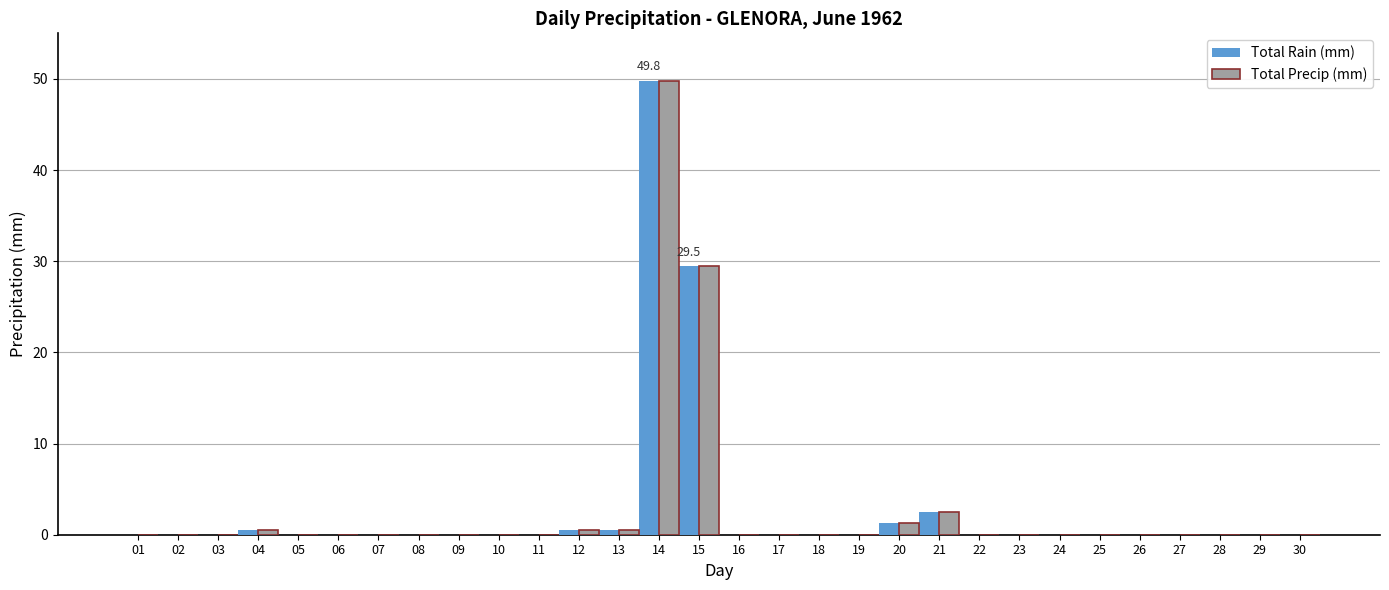

At which category is the sum across all series the highest?

14